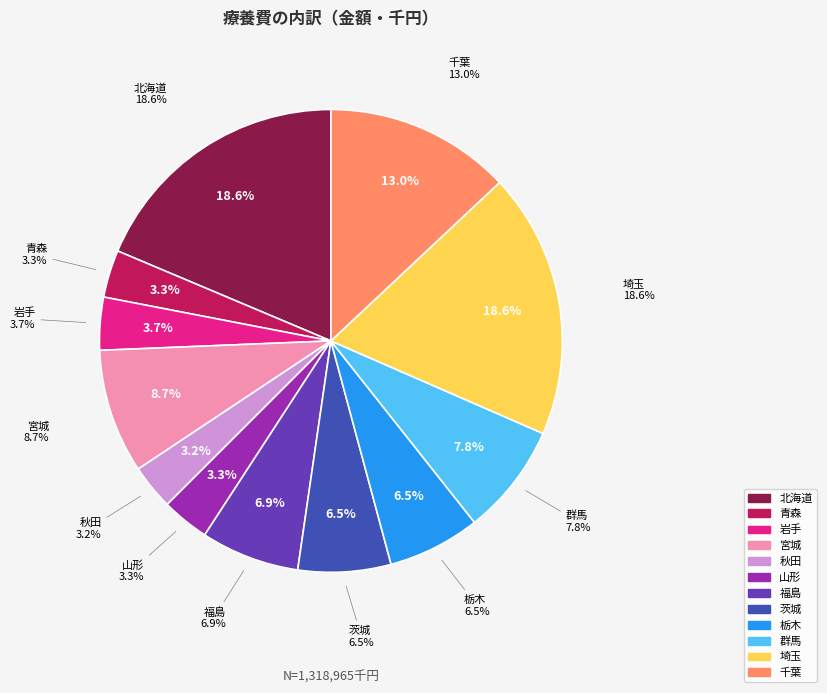

Which category has the biggest portion of the pie?

北海道